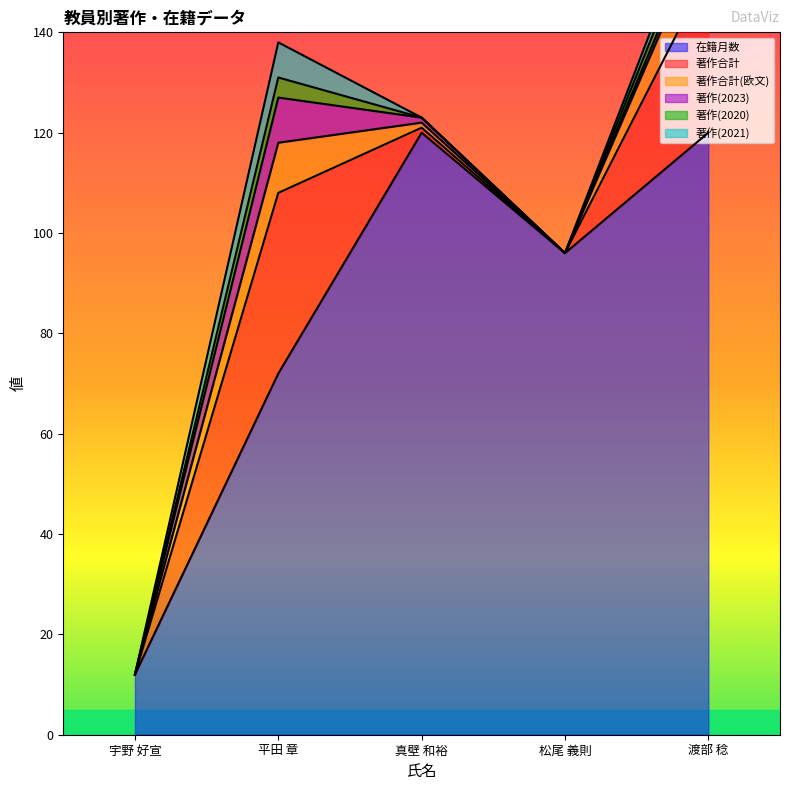

Is the value of 在籍月数 at 松尾 義則 greater than the value of 著作合計(欧文) at 宇野 好宣?

Yes